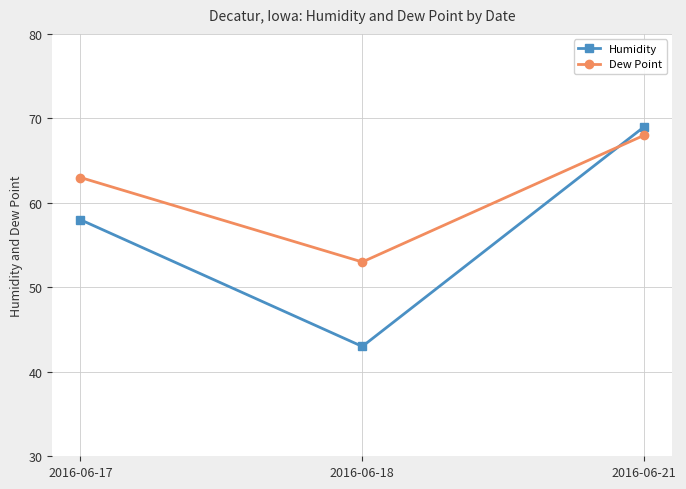

Count the Humidity values in the range 43 to 69.

3